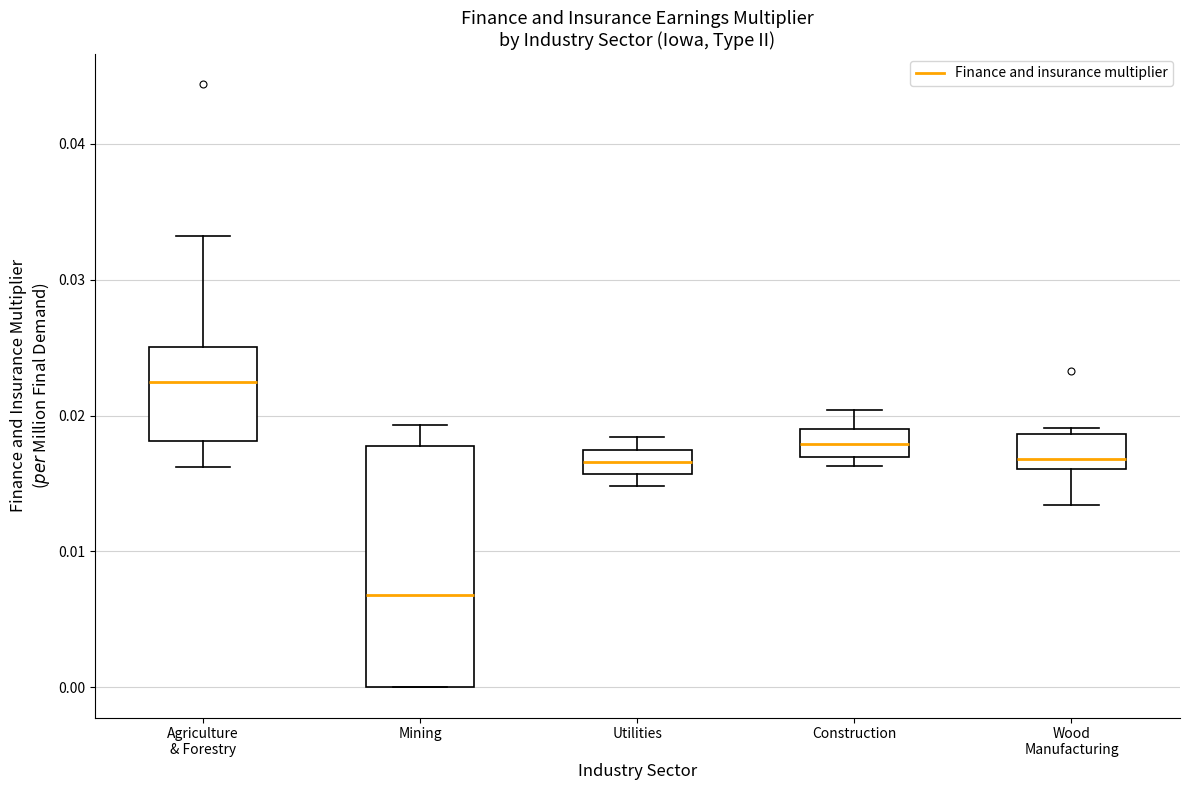

Where is the lower edge of the box for Wood Manufacturing on the y-axis? The values are not printed on the chart, so give them approximately, as read against the axis.

0.016